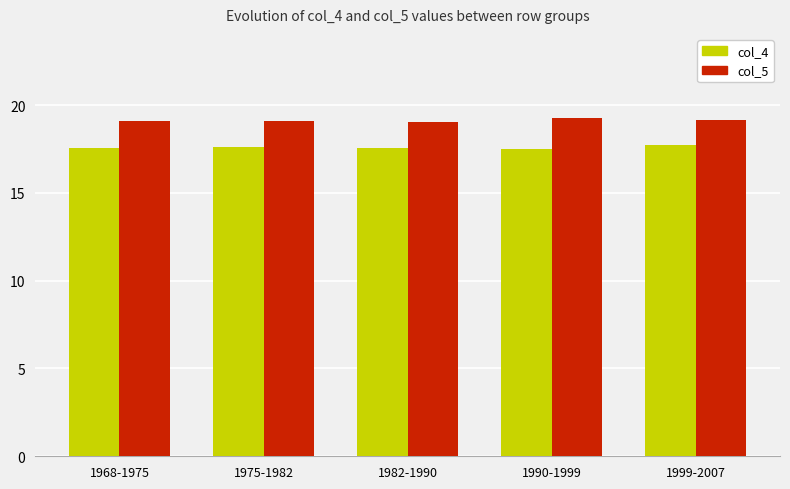

Which series has the largest total across all categories?

col_5